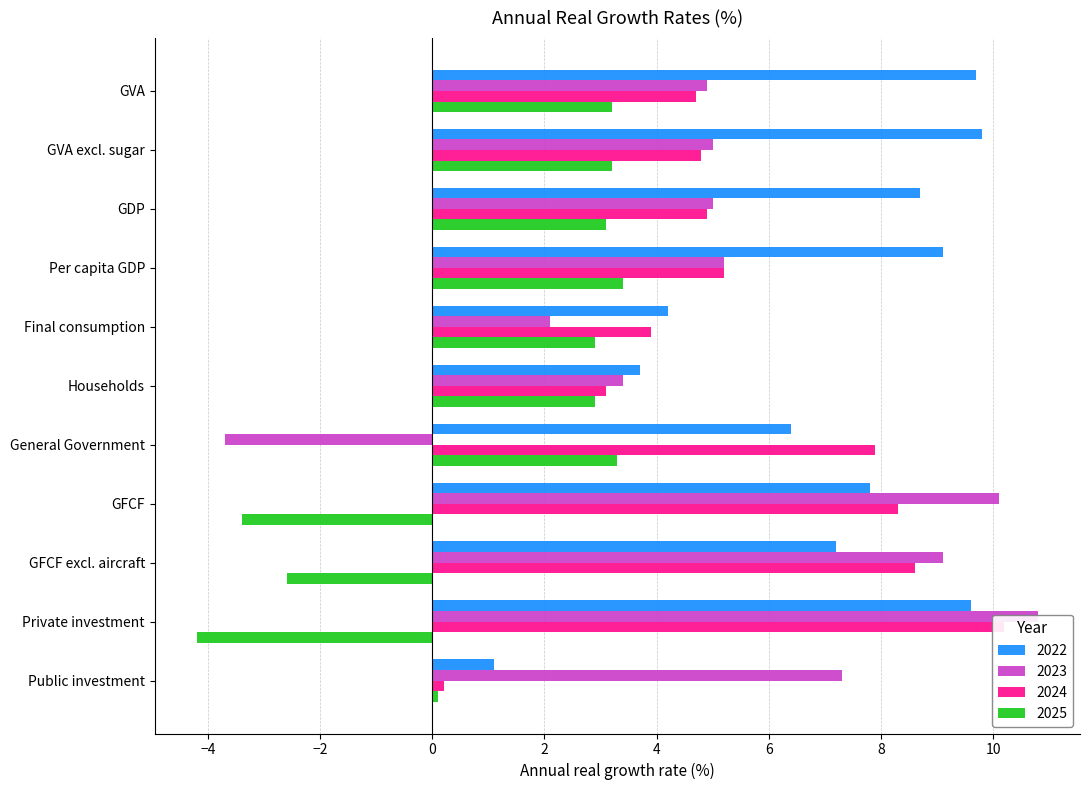

What is the label of the 2nd bar from the right?

Private investment